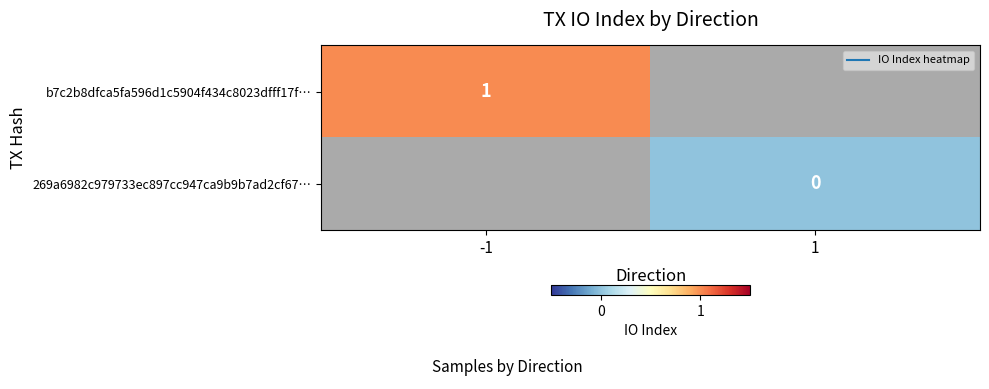

At how many categories does at least one series exceed 0?

1